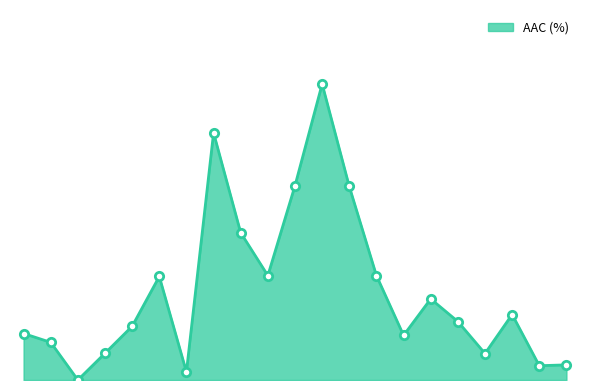

What is the difference between the maximum and minimum values?

6.7